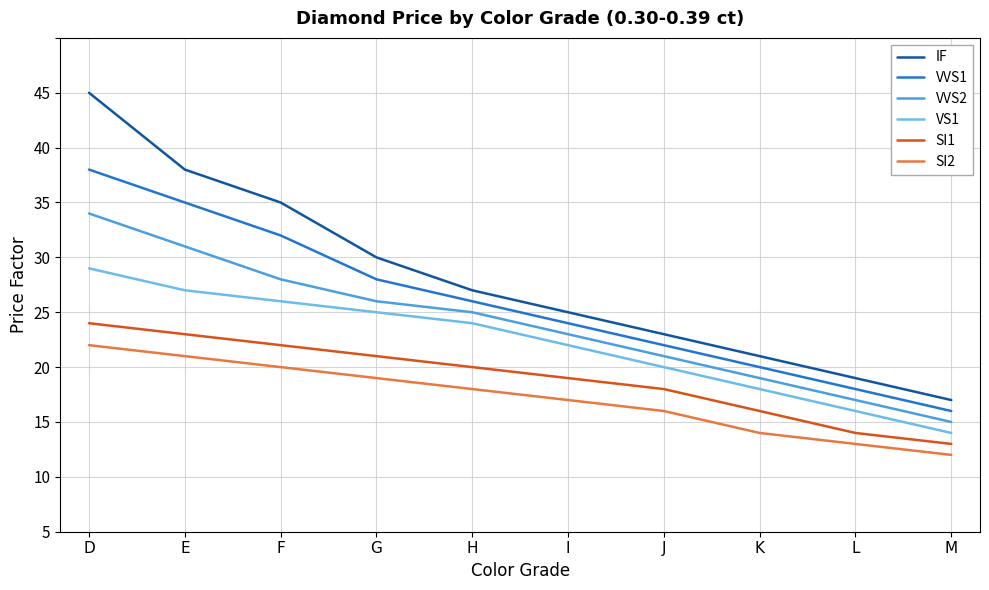

True or false: SI2 and IF cross at least once.

False